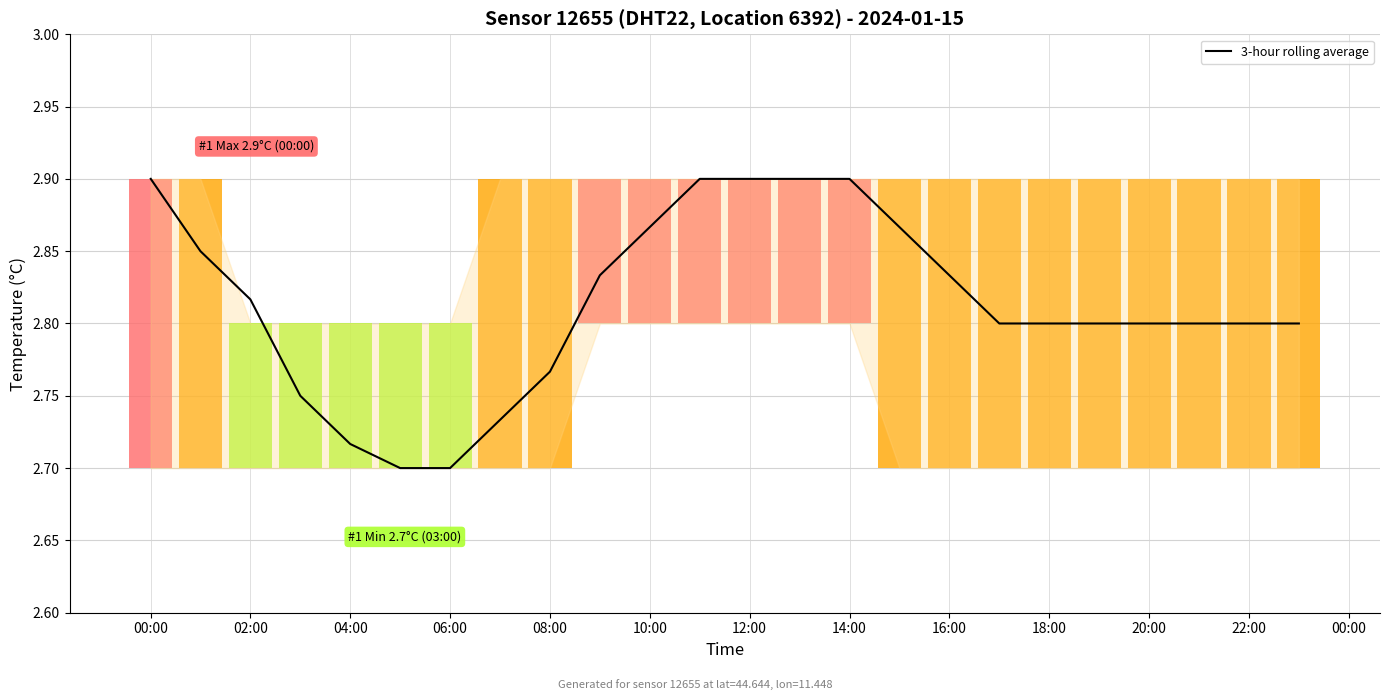

Is this an area chart (filled region under the line)?

Yes